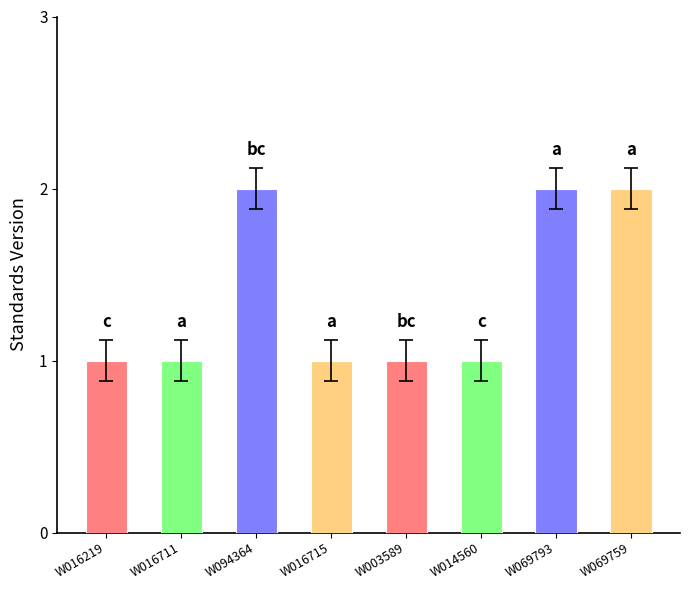

What is the change in value from W016711 to W069793?

+1